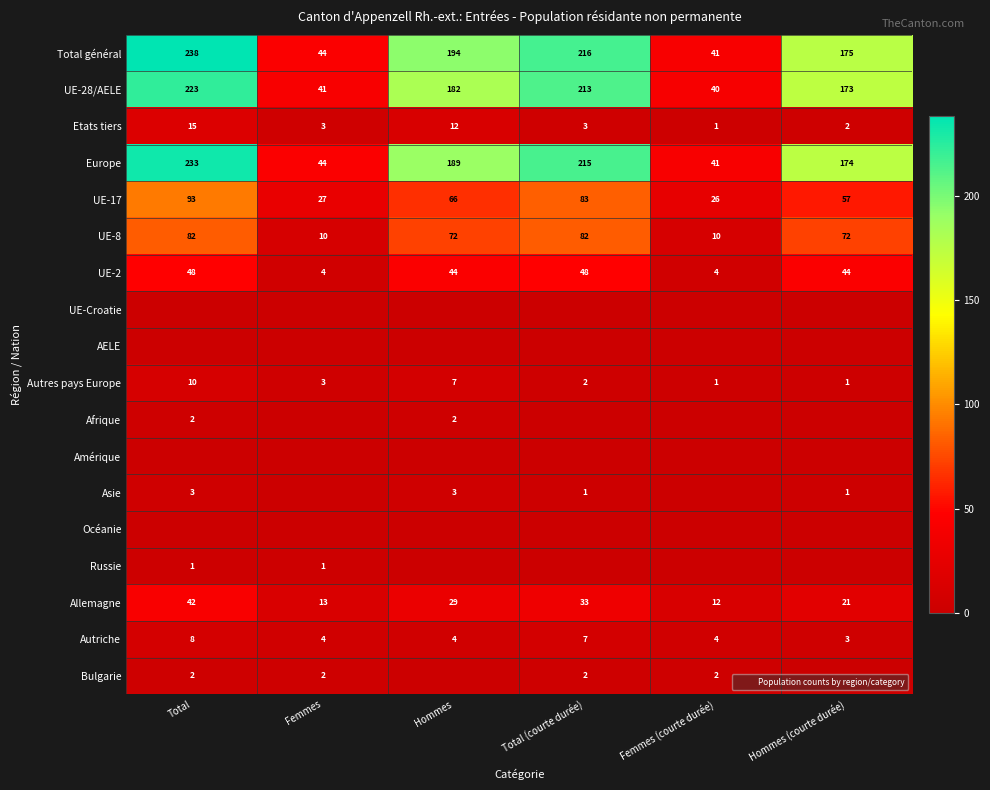

Which series has the largest total across all categories?

Total général